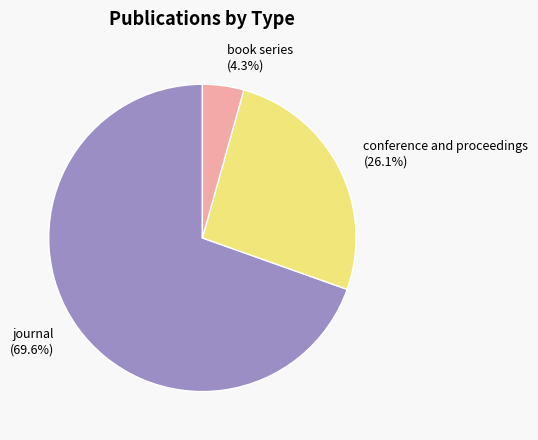

True or false: book series accounts for 4% of the total.

True